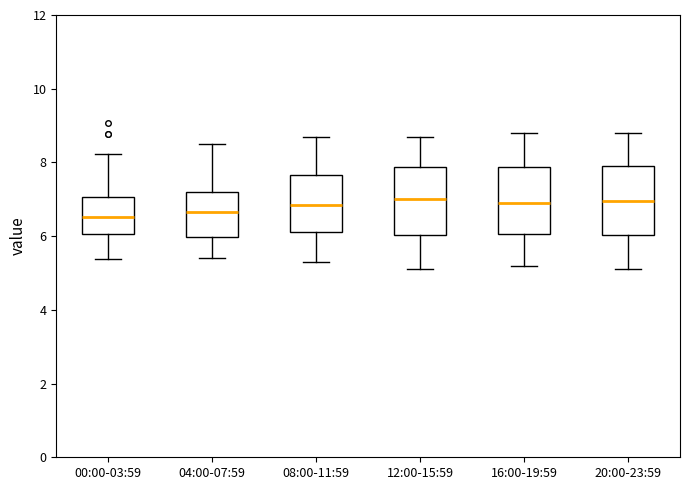

Where does the upper whisker of the box for 12:00-15:59 end on the y-axis? The values are not printed on the chart, so give them approximately, as read against the axis.

8.8